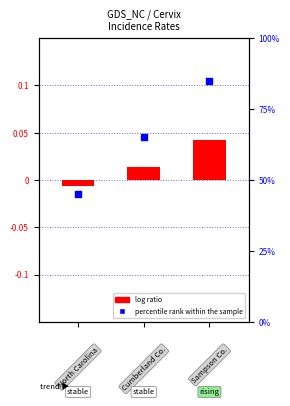

Is the value of percentile rank within the sample at 1 greater than the value of log ratio at 1?

Yes